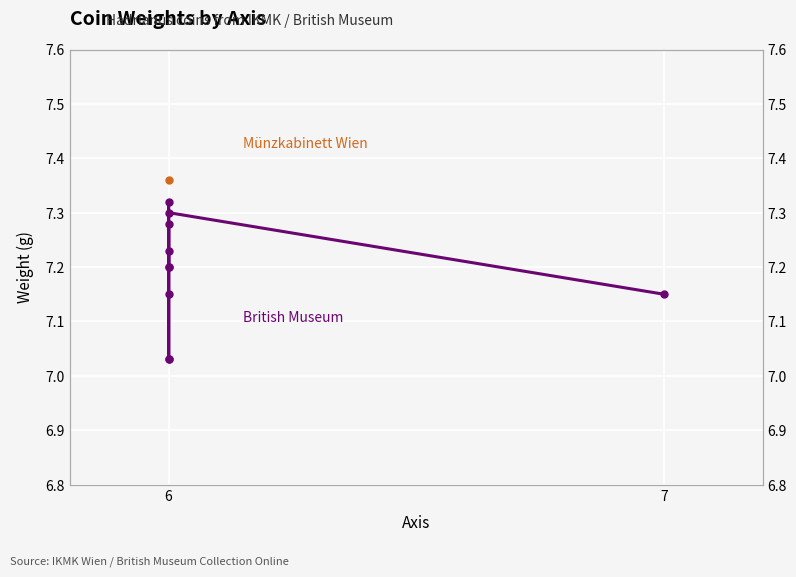

How many lines are shown in the chart?

1